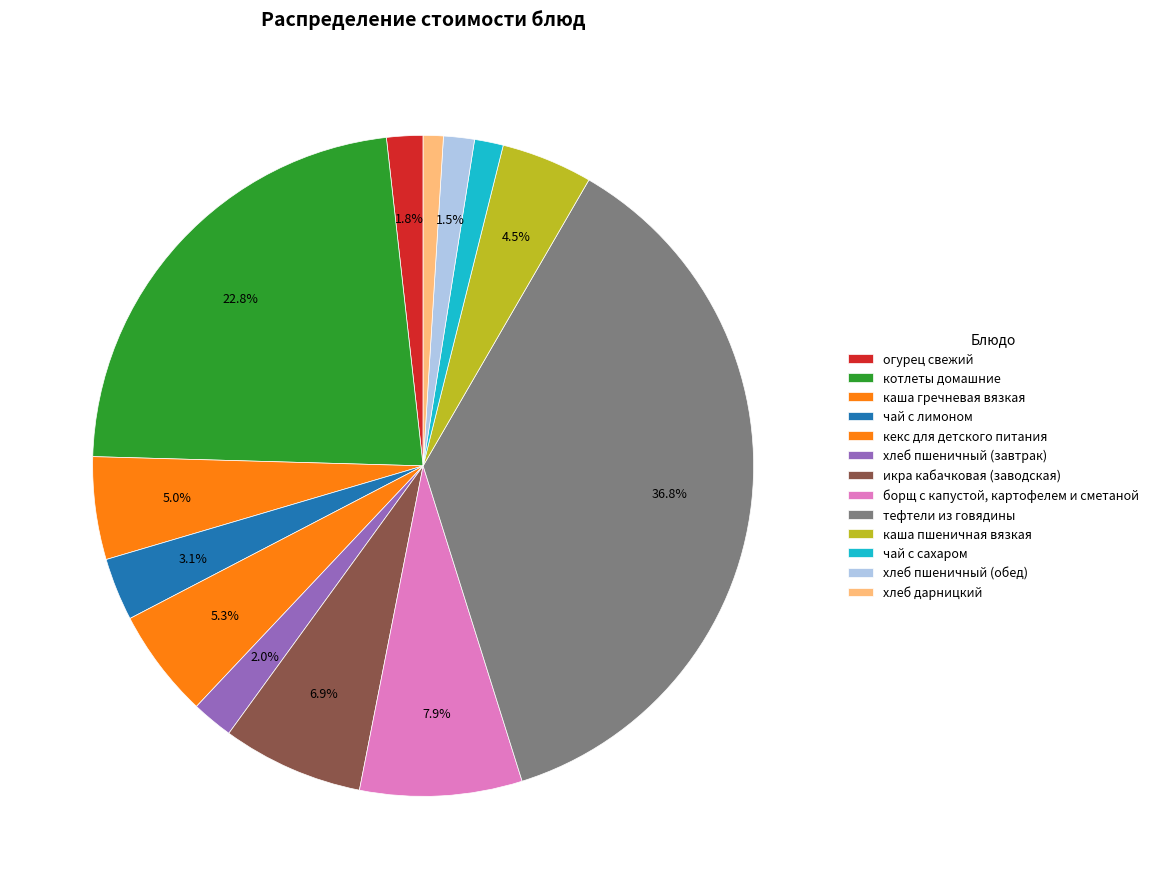

What is the ratio of the value at хлеб пшеничный (обед) to the value at огурец свежий?

0.8